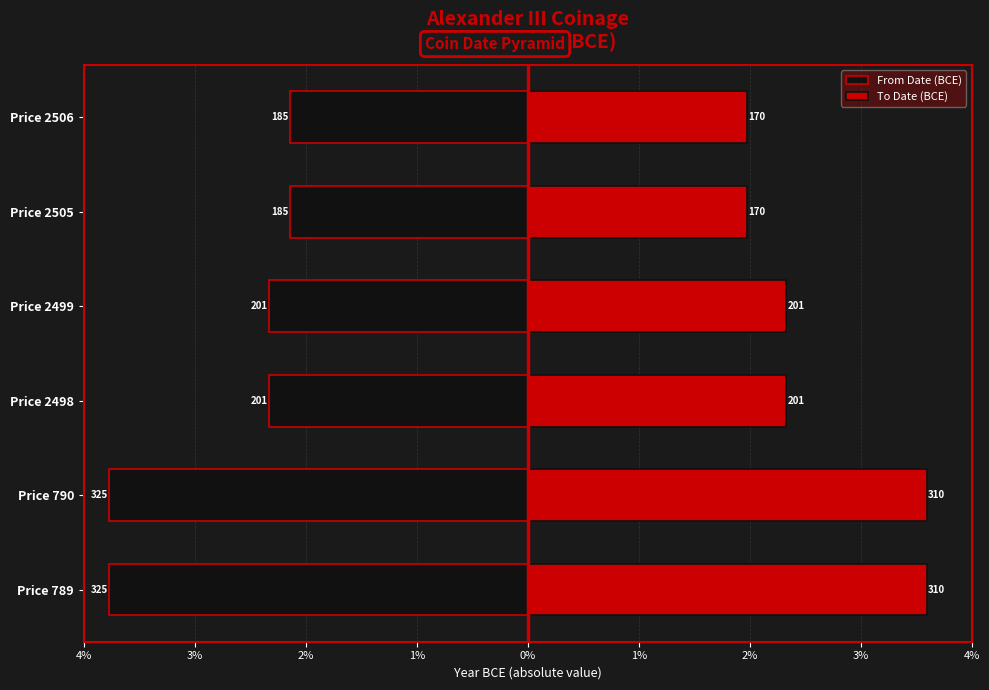

What is the value of the To Date (BCE) bar at the 3rd from the left?

201